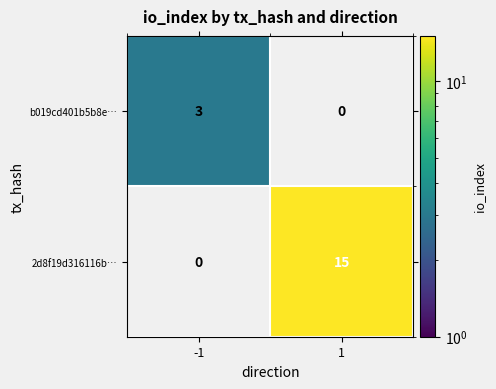

Is the value of 2d8f19d316116b… at 1 greater than the value of b019cd401b5b8e… at -1?

Yes